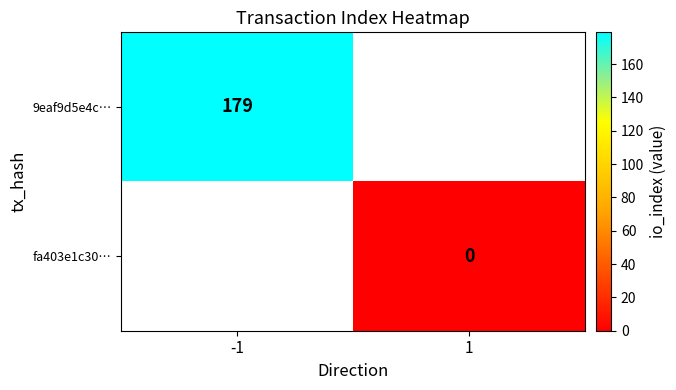

At how many categories does at least one series exceed 7?

1